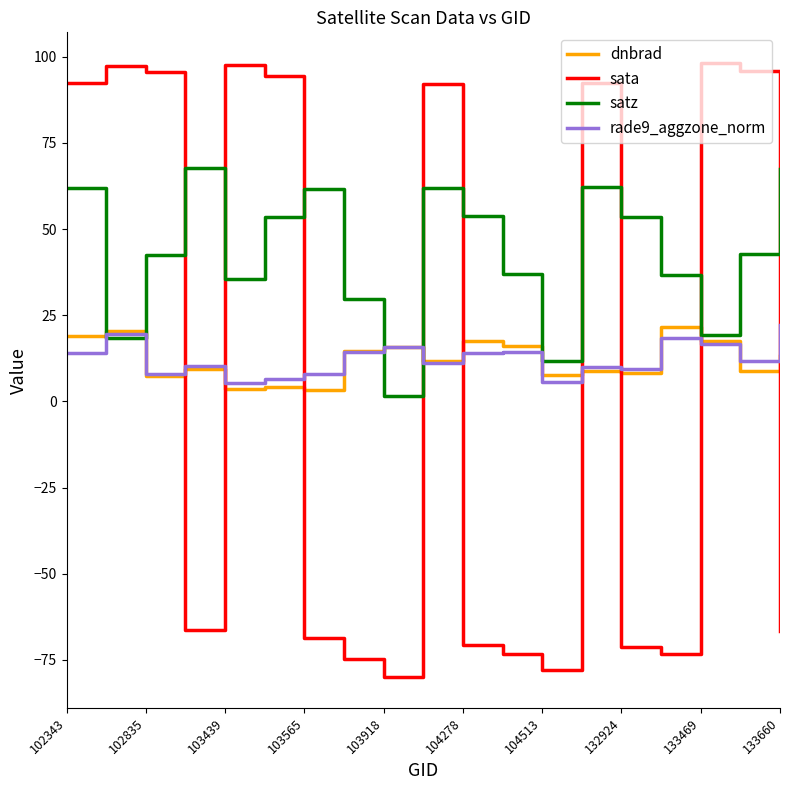

What is the smallest value displayed?

-80.0